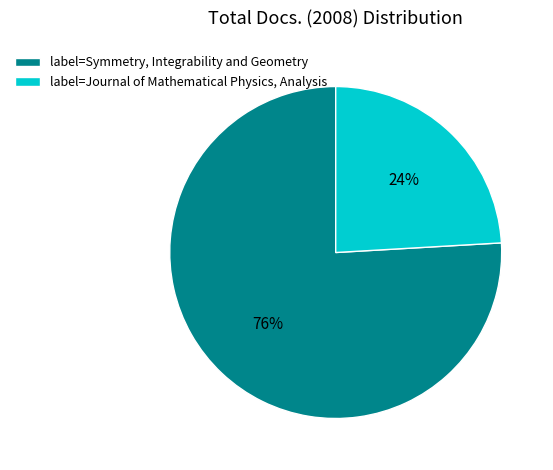

Is there any slice that represents more than half of the pie?

Yes